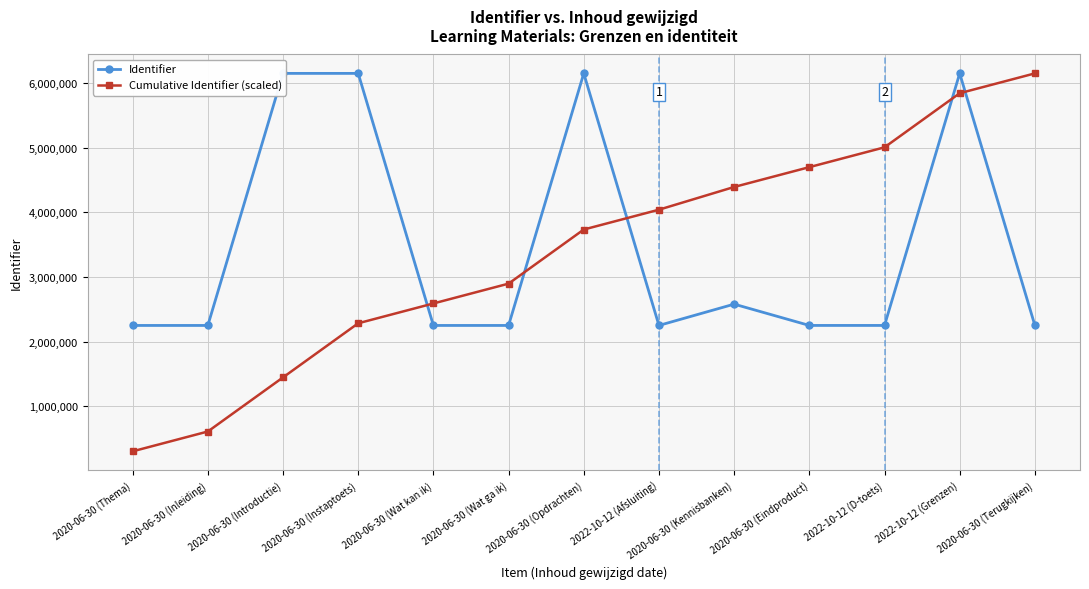

What is the difference between the second highest and minimum values in the Cumulative Identifier (scaled) series?

5534571.6